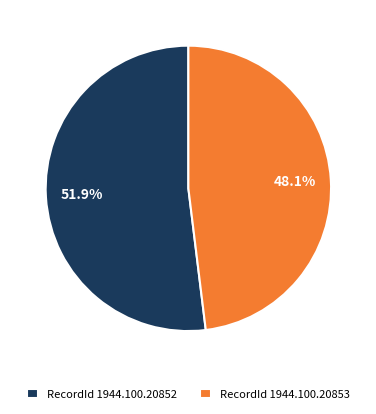

How many slices are in this pie chart?

2